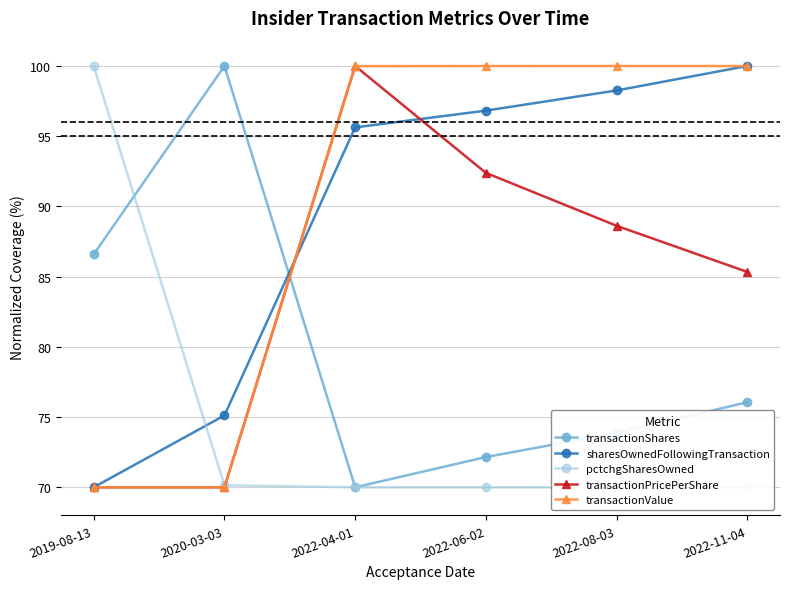

What is the label of the 6th point from the left?

2022-11-04